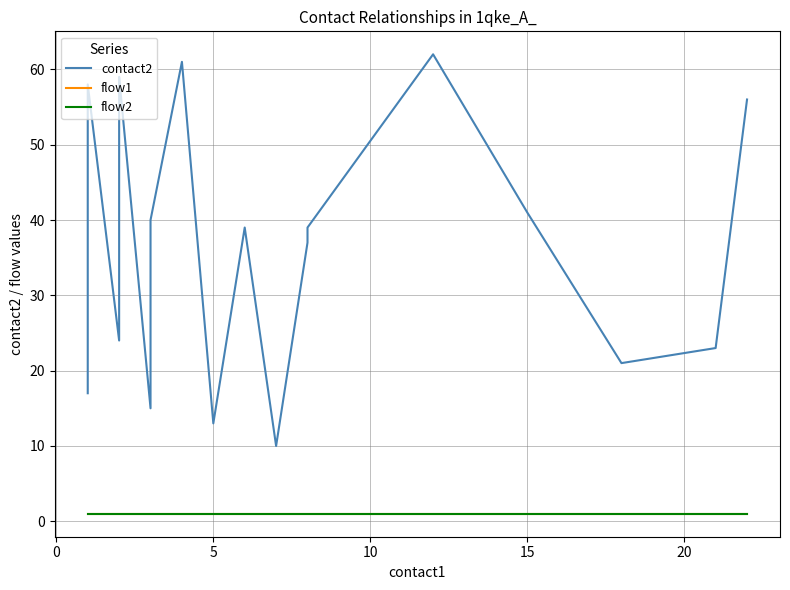

True or false: flow1 and flow2 intersect in this chart.

False